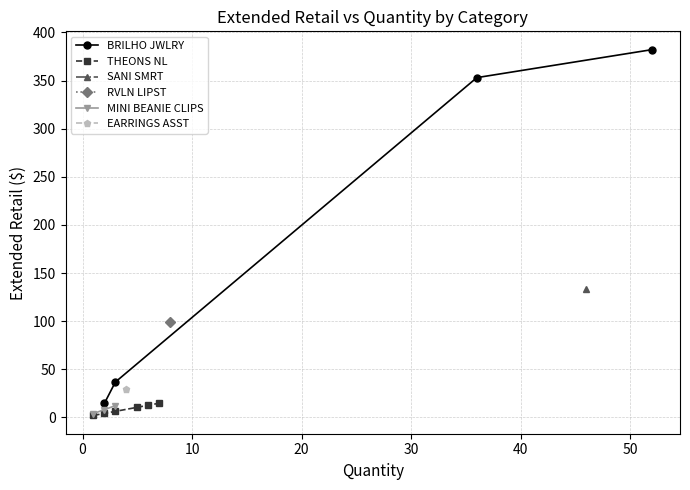

What is the maximum value for BRILHO JWLRY?

382.1